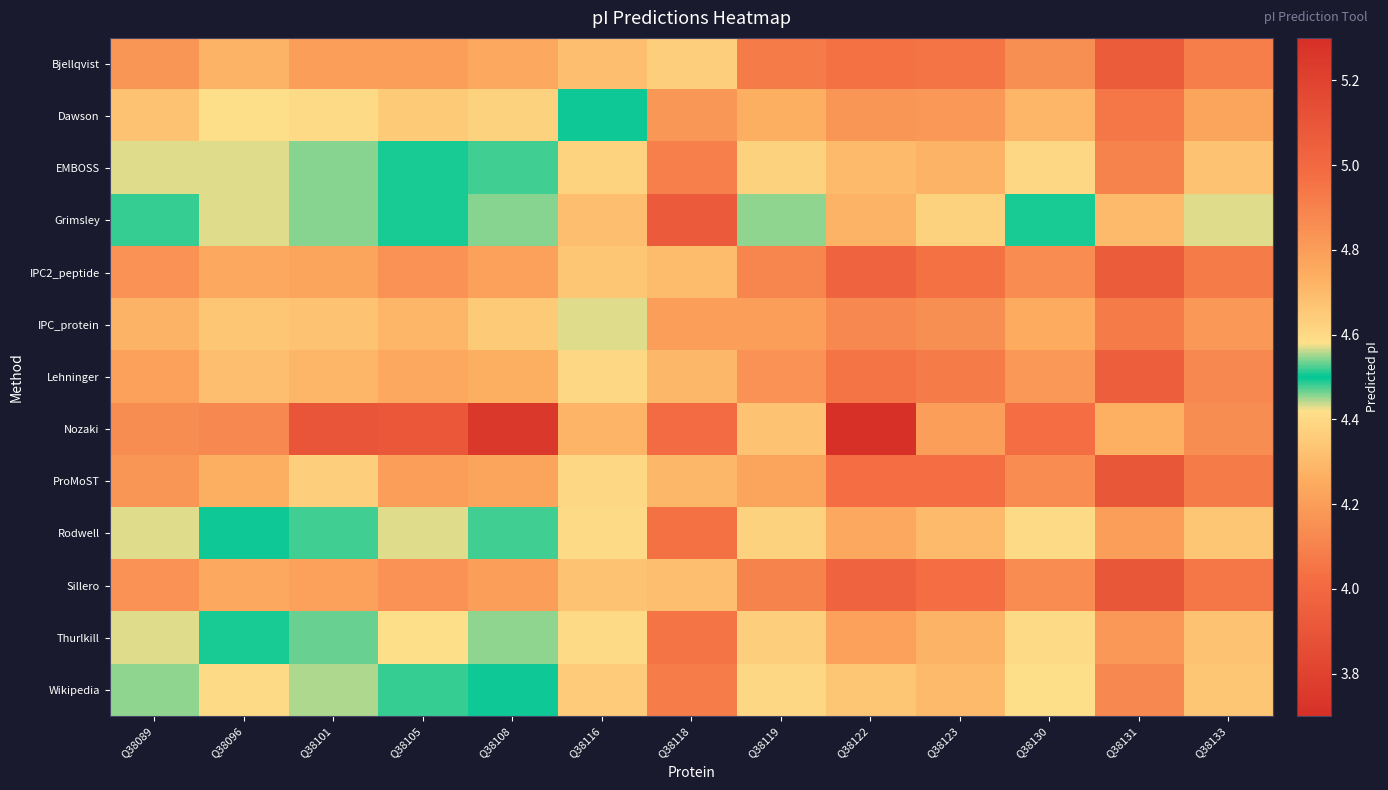

Reading left to right, list all the values displayed in this chart.

Bjellqvist: Q38089=4.8	Q38096=4.7	Q38101=4.8	Q38105=4.8	Q38108=4.8	Q38116=4.7	Q38118=4.4	Q38119=4.9	Q38122=5.0	Q38123=5.0	Q38130=4.9	Q38131=5.1	Q38133=4.9
Dawson: Q38089=4.7	Q38096=4.6	Q38101=4.6	Q38105=4.6	Q38108=4.6	Q38116=4.5	Q38118=4.2	Q38119=4.7	Q38122=4.8	Q38123=4.8	Q38130=4.7	Q38131=4.9	Q38133=4.8
EMBOSS: Q38089=4.6	Q38096=4.4	Q38101=4.5	Q38105=4.5	Q38108=4.5	Q38116=4.4	Q38118=4.1	Q38119=4.6	Q38122=4.7	Q38123=4.7	Q38130=4.6	Q38131=4.9	Q38133=4.7
Grimsley: Q38089=4.5	Q38096=4.4	Q38101=4.5	Q38105=4.5	Q38108=4.5	Q38116=4.3	Q38118=3.9	Q38119=4.5	Q38122=4.7	Q38123=4.6	Q38130=4.5	Q38131=4.7	Q38133=4.6
IPC2_peptide: Q38089=4.8	Q38096=4.8	Q38101=4.8	Q38105=4.8	Q38108=4.8	Q38116=4.7	Q38118=4.3	Q38119=4.9	Q38122=5.0	Q38123=5.0	Q38130=4.9	Q38131=5.1	Q38133=4.9
IPC_protein: Q38089=4.7	Q38096=4.7	Q38101=4.7	Q38105=4.7	Q38108=4.6	Q38116=4.6	Q38118=4.2	Q38119=4.8	Q38122=4.9	Q38123=4.9	Q38130=4.7	Q38131=4.9	Q38133=4.8
Lehninger: Q38089=4.8	Q38096=4.7	Q38101=4.7	Q38105=4.8	Q38108=4.7	Q38116=4.6	Q38118=4.3	Q38119=4.8	Q38122=5.0	Q38123=4.9	Q38130=4.8	Q38131=5.1	Q38133=4.9
Nozaki: Q38089=4.1	Q38096=4.1	Q38101=3.9	Q38105=3.9	Q38108=3.7	Q38116=4.3	Q38118=4.0	Q38119=4.3	Q38122=3.7	Q38123=4.2	Q38130=4.0	Q38131=4.3	Q38133=4.1
ProMoST: Q38089=4.8	Q38096=4.7	Q38101=4.6	Q38105=4.8	Q38108=4.8	Q38116=4.6	Q38118=4.3	Q38119=4.8	Q38122=5.0	Q38123=5.0	Q38130=4.9	Q38131=5.1	Q38133=4.9
Rodwell: Q38089=4.6	Q38096=4.5	Q38101=4.5	Q38105=4.6	Q38108=4.5	Q38116=4.4	Q38118=4.0	Q38119=4.6	Q38122=4.8	Q38123=4.7	Q38130=4.6	Q38131=4.8	Q38133=4.7
Sillero: Q38089=4.8	Q38096=4.8	Q38101=4.8	Q38105=4.8	Q38108=4.8	Q38116=4.7	Q38118=4.3	Q38119=4.9	Q38122=5.0	Q38123=5.0	Q38130=4.9	Q38131=5.1	Q38133=4.9
Thurlkill: Q38089=4.6	Q38096=4.5	Q38101=4.5	Q38105=4.6	Q38108=4.5	Q38116=4.4	Q38118=4.0	Q38119=4.6	Q38122=4.8	Q38123=4.7	Q38130=4.6	Q38131=4.8	Q38133=4.7
Wikipedia: Q38089=4.5	Q38096=4.4	Q38101=4.4	Q38105=4.5	Q38108=4.5	Q38116=4.4	Q38118=4.1	Q38119=4.6	Q38122=4.7	Q38123=4.7	Q38130=4.6	Q38131=4.9	Q38133=4.7